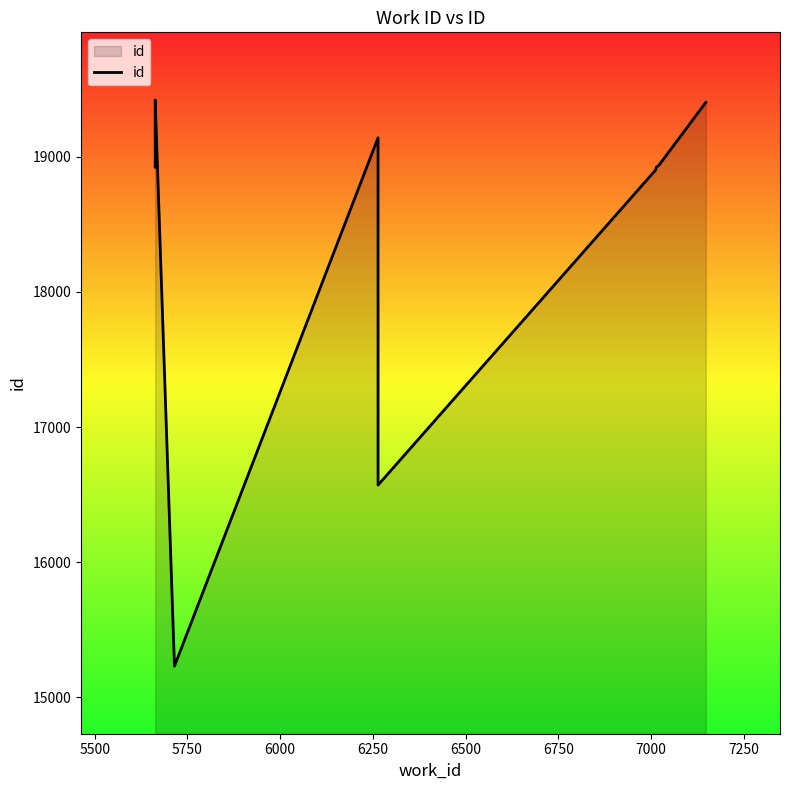

Does the chart have visible grid lines?

No